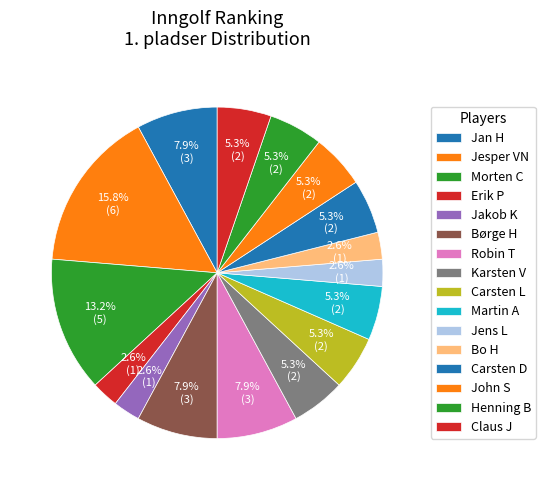

How many slices are in this pie chart?

16